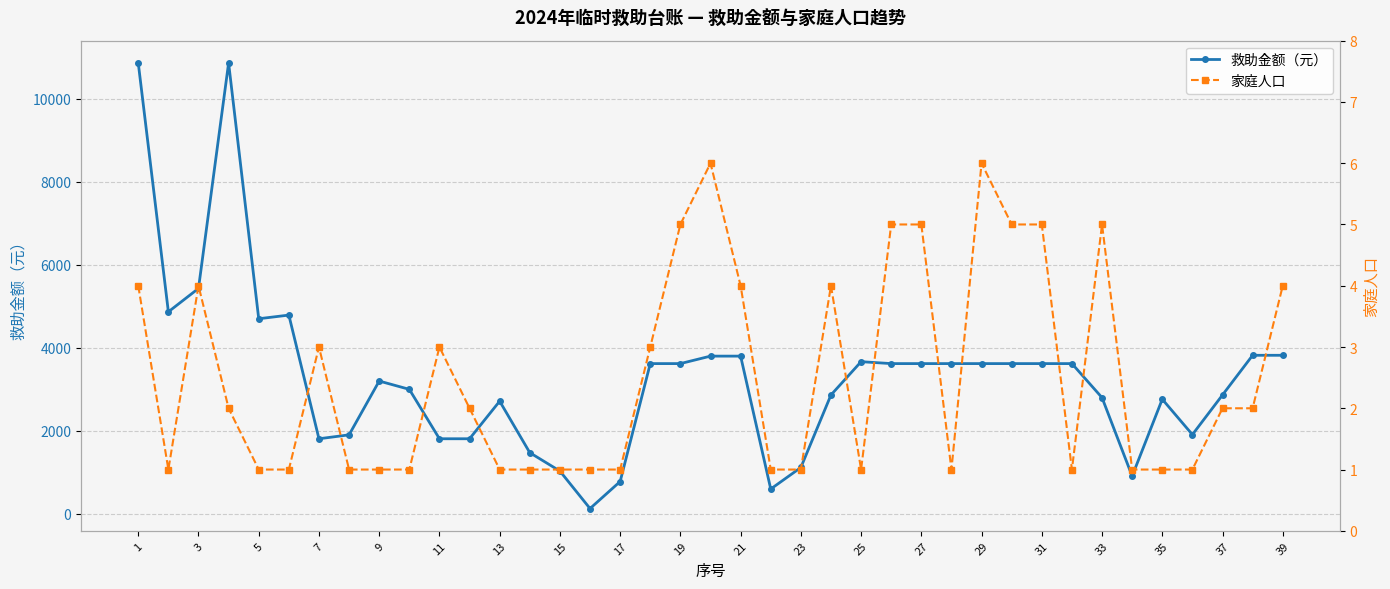

At how many categories does at least one series exceed 3090?

21